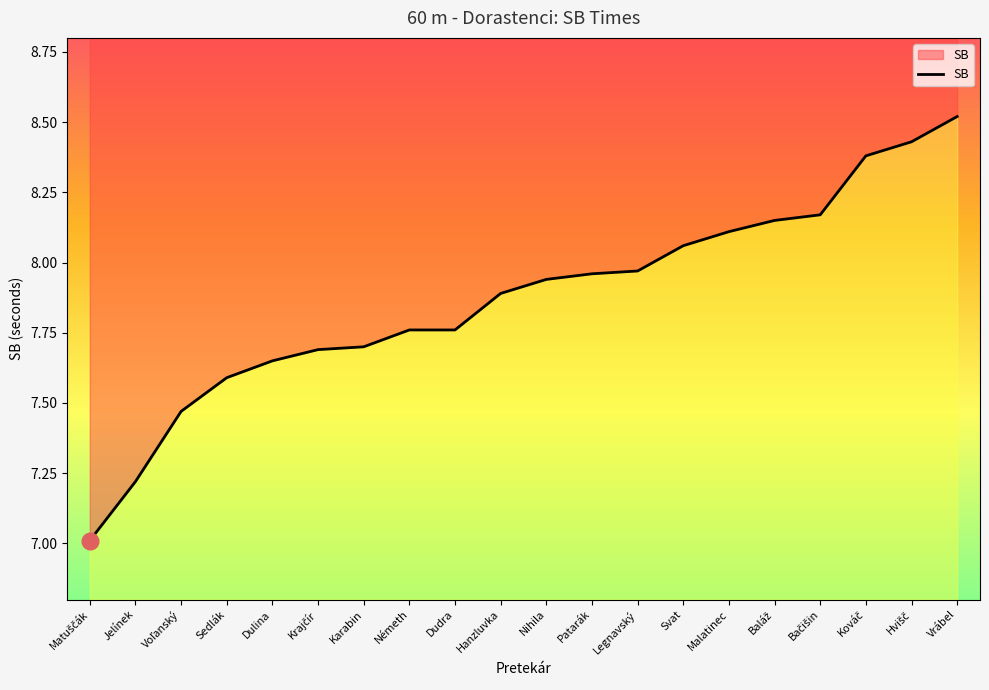

Rank the categories by value from lowest to highest.

Matuščák, Jelínek, Voľanský, Sedlák, Dulina, Krajčír, Karabin, Németh, Dudra, Hanzluvka, Nihila, Patarák, Legnavský, Svat, Malatinec, Baláž, Bačišin, Kováč, Hvišč, Vrábel